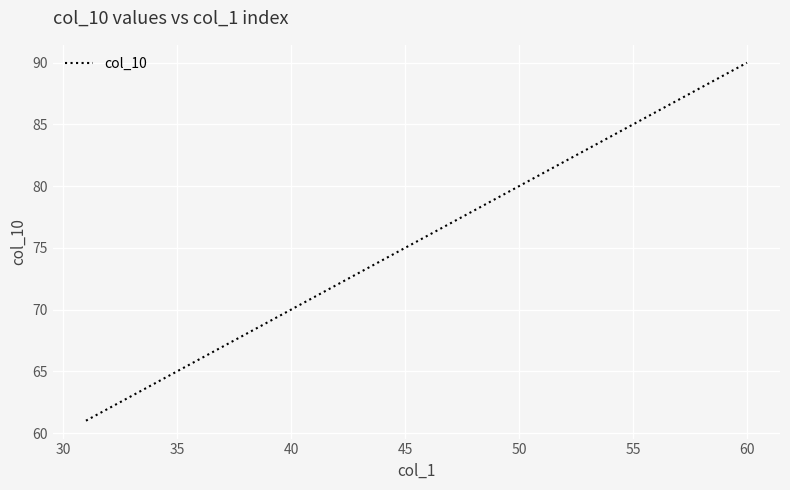

What is the difference between the maximum and minimum values?

29